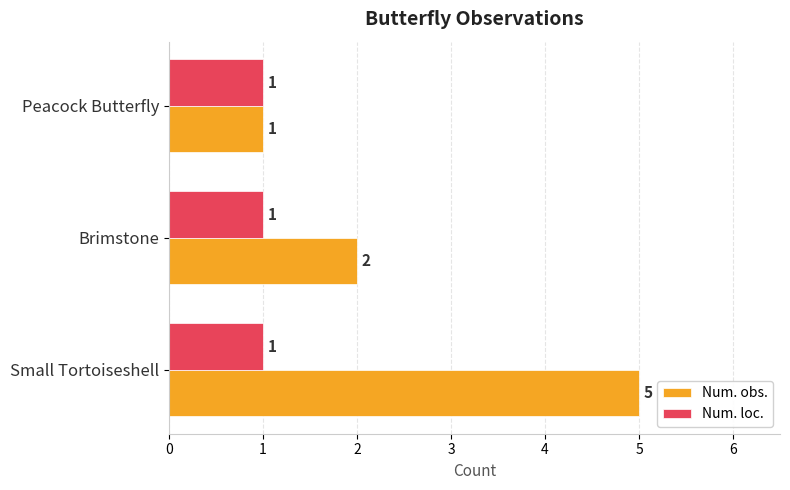

Which series has the widest spread of values?

Num. obs.